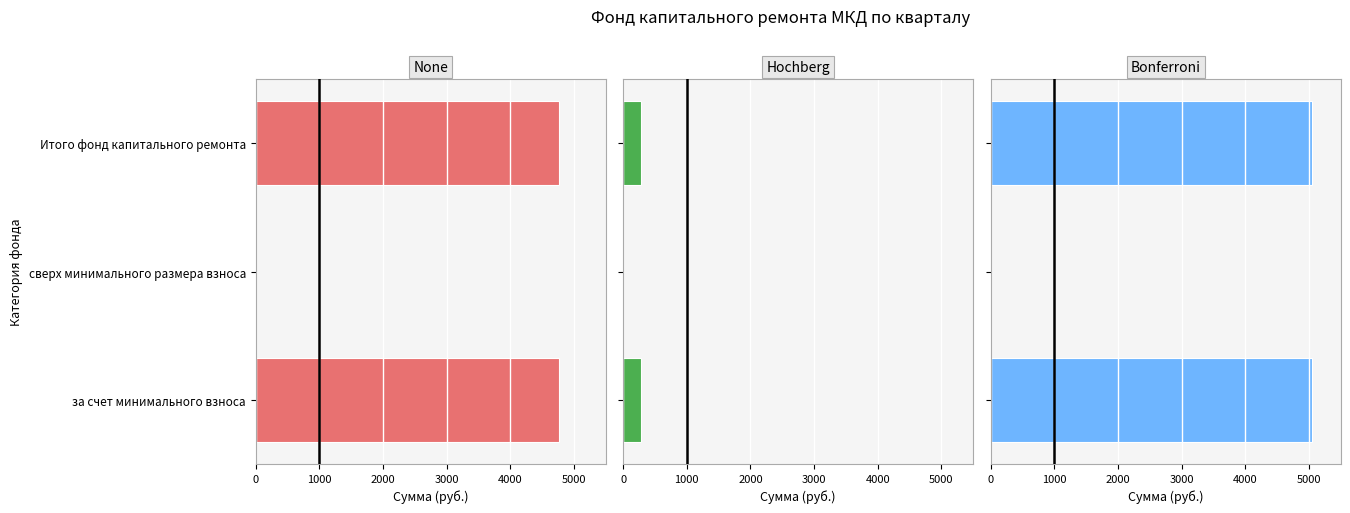

How many positive values does the Bonferroni series have?

2